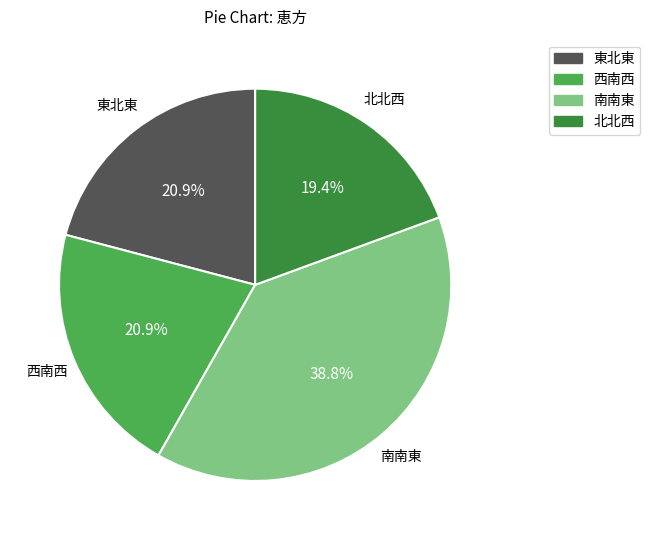

To the nearest percent, what percentage of the pie is 東北東?

21%